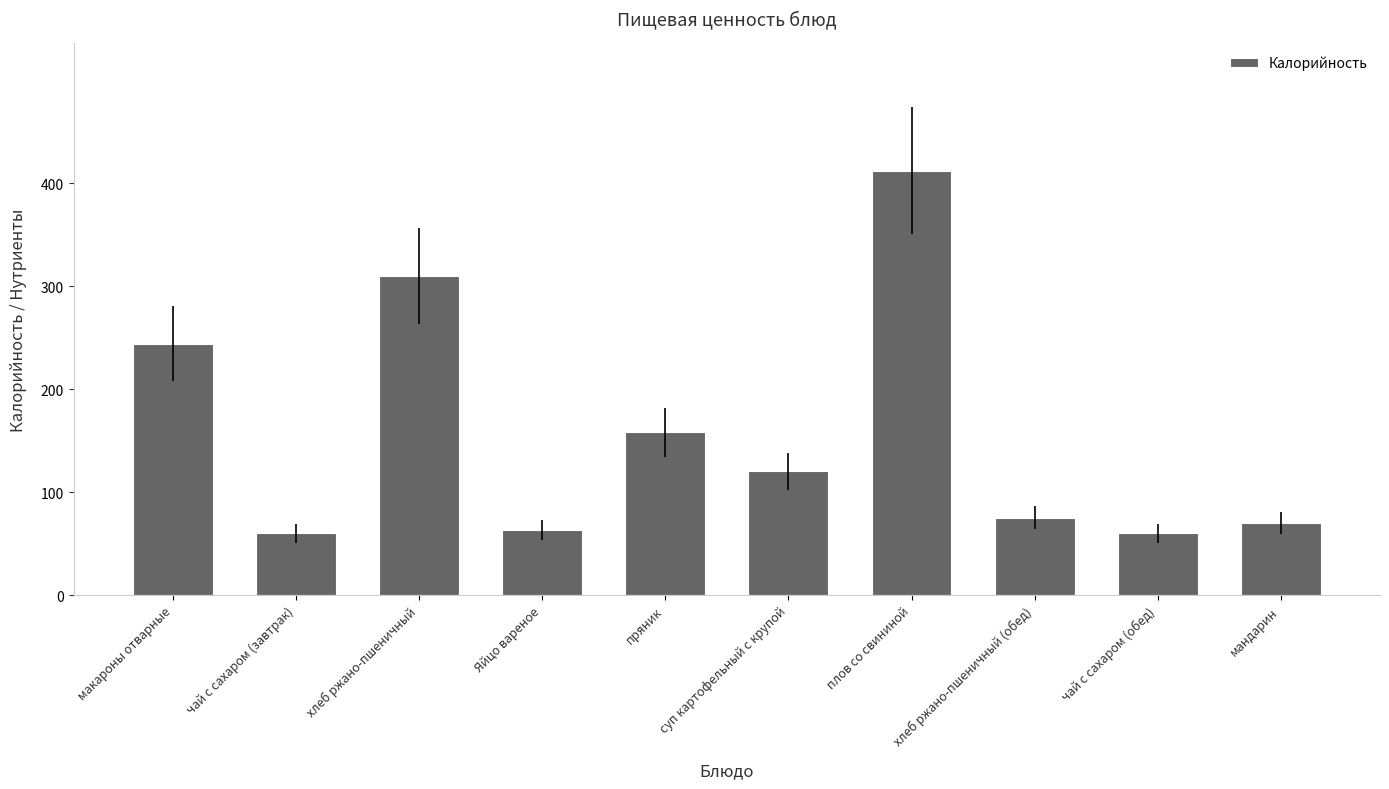

What is the ratio of the value at чай с сахаром (завтрак) to the value at Яйцо вареное?

1.0